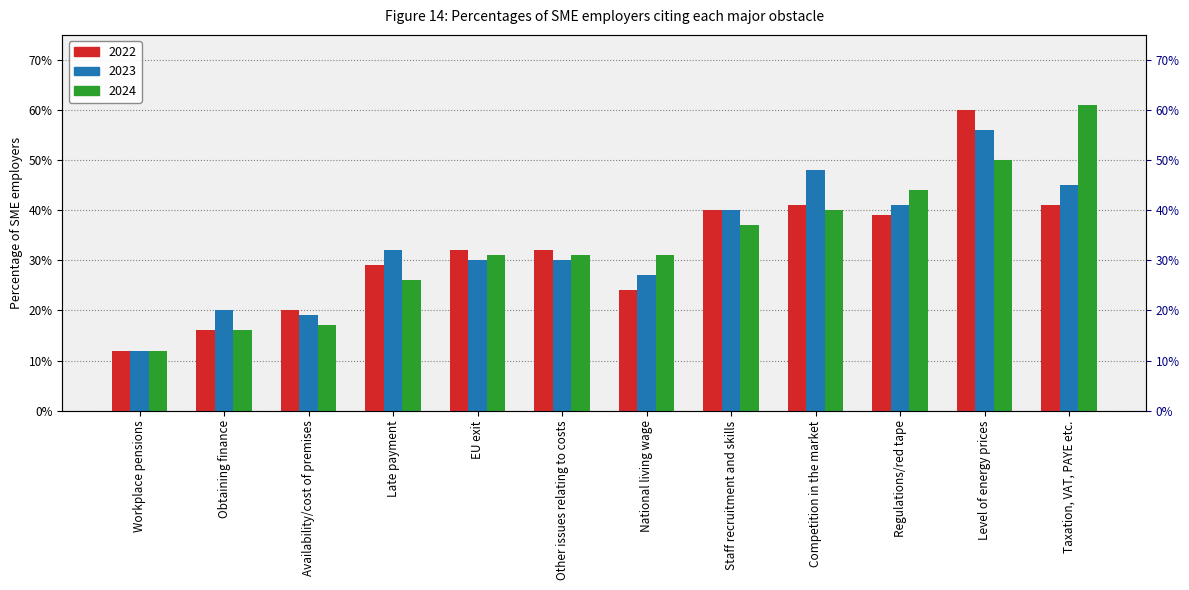

Is it true that 2022 equals 0.2 at Availability/cost of premises?

True